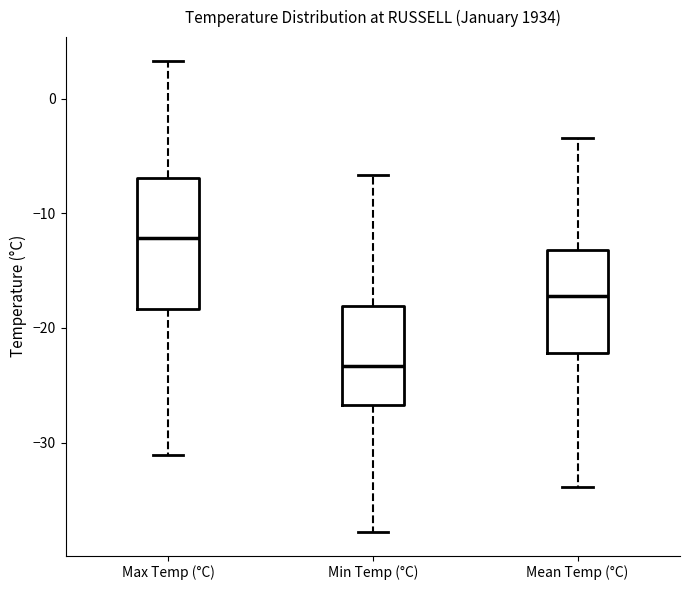

Where does the upper whisker of the box for Max Temp (°C) end on the y-axis? The values are not printed on the chart, so give them approximately, as read against the axis.

3